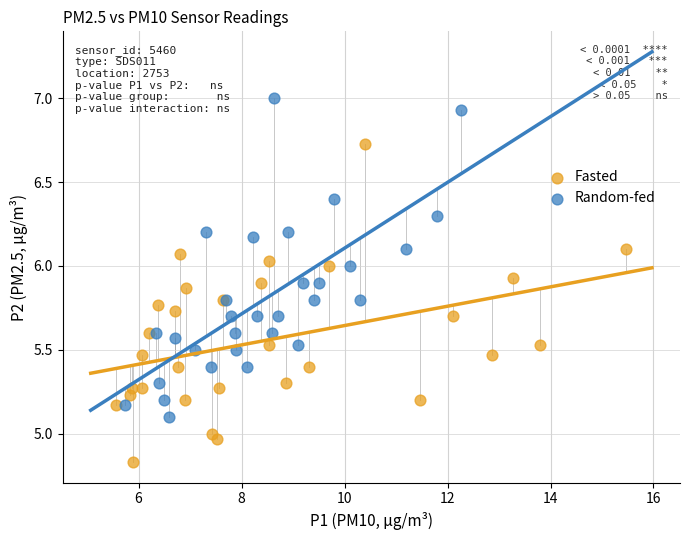

Which series reaches the minimum Y coordinate?

Fasted